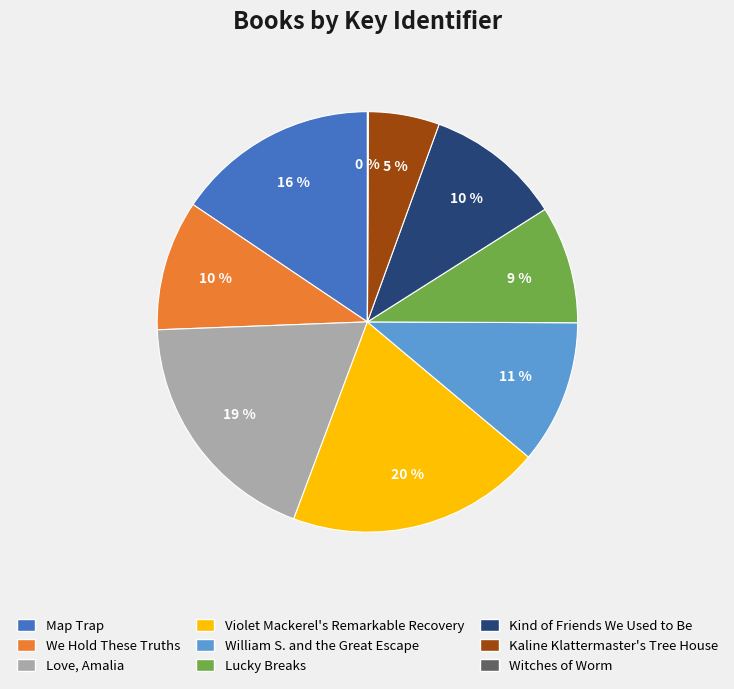

Combined, do Lucky Breaks and Violet Mackerel's Remarkable Recovery account for over 50%?

No